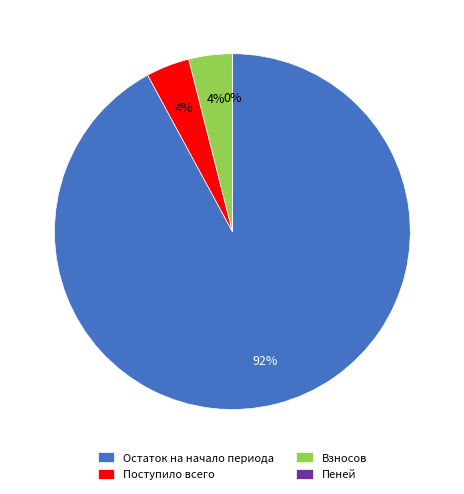

The Поступило всего slice represents 4% of the pie. True or false?

True